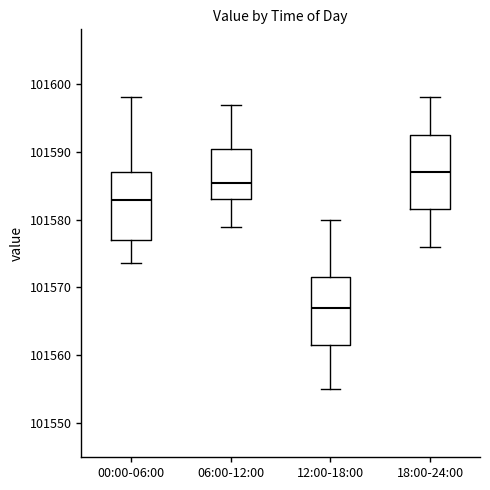

Comparing the boxes themselves (not the whiskers), which one is the tallest?

18:00-24:00